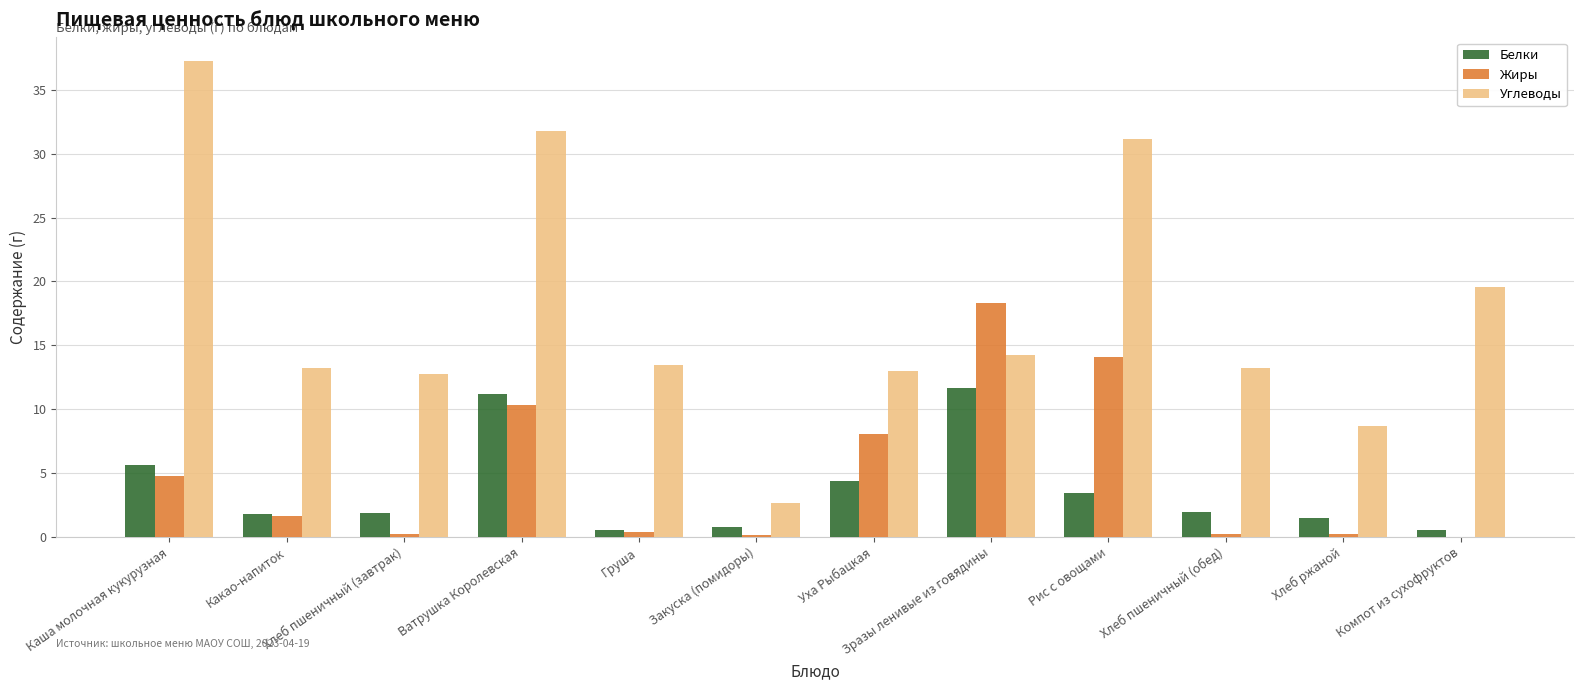

What is the sum of all Жиры values?

58.5